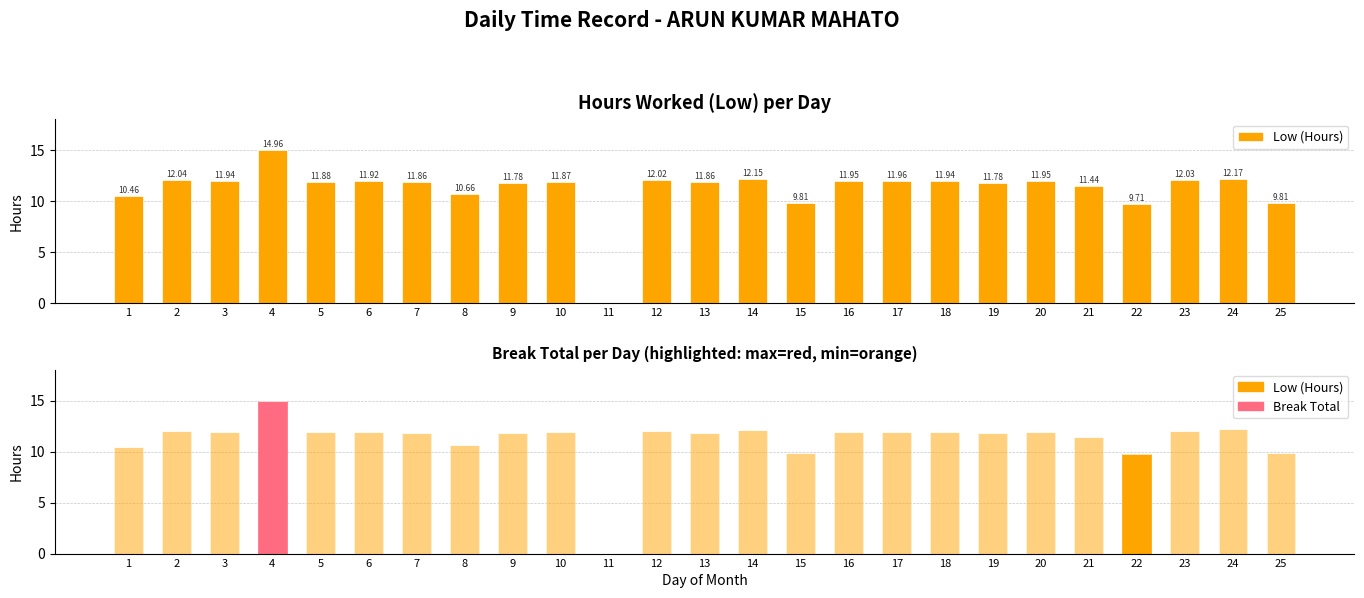

Which series has the largest total across all categories?

Low (Hours)